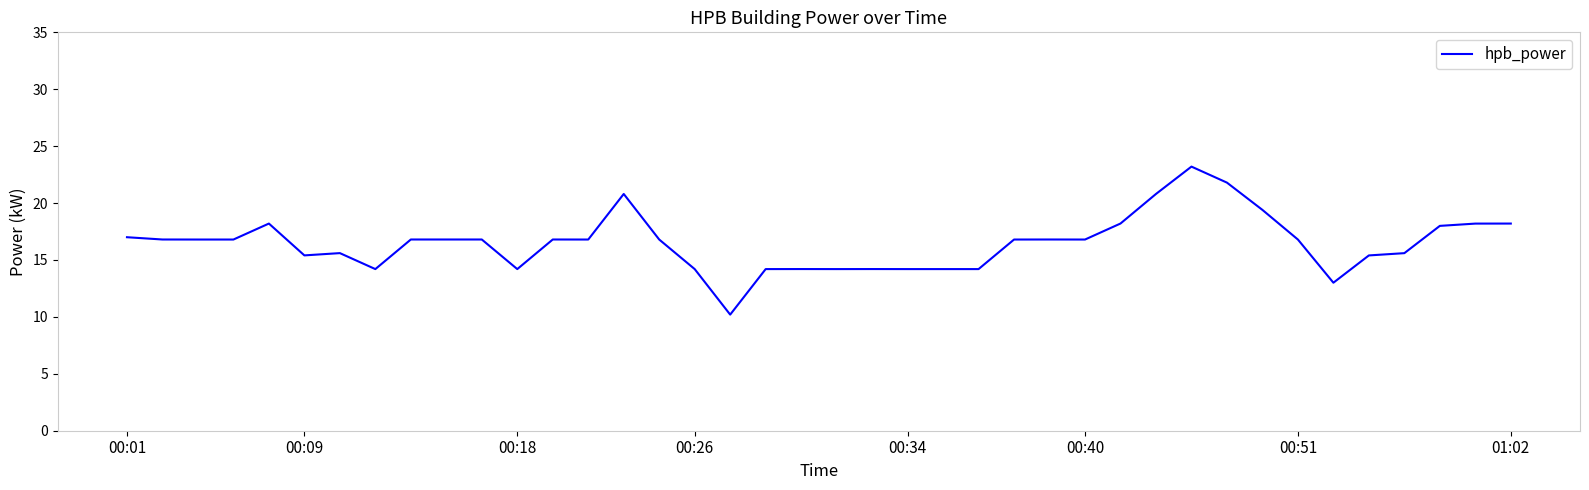

What is the maximum value shown in the chart?

23.2